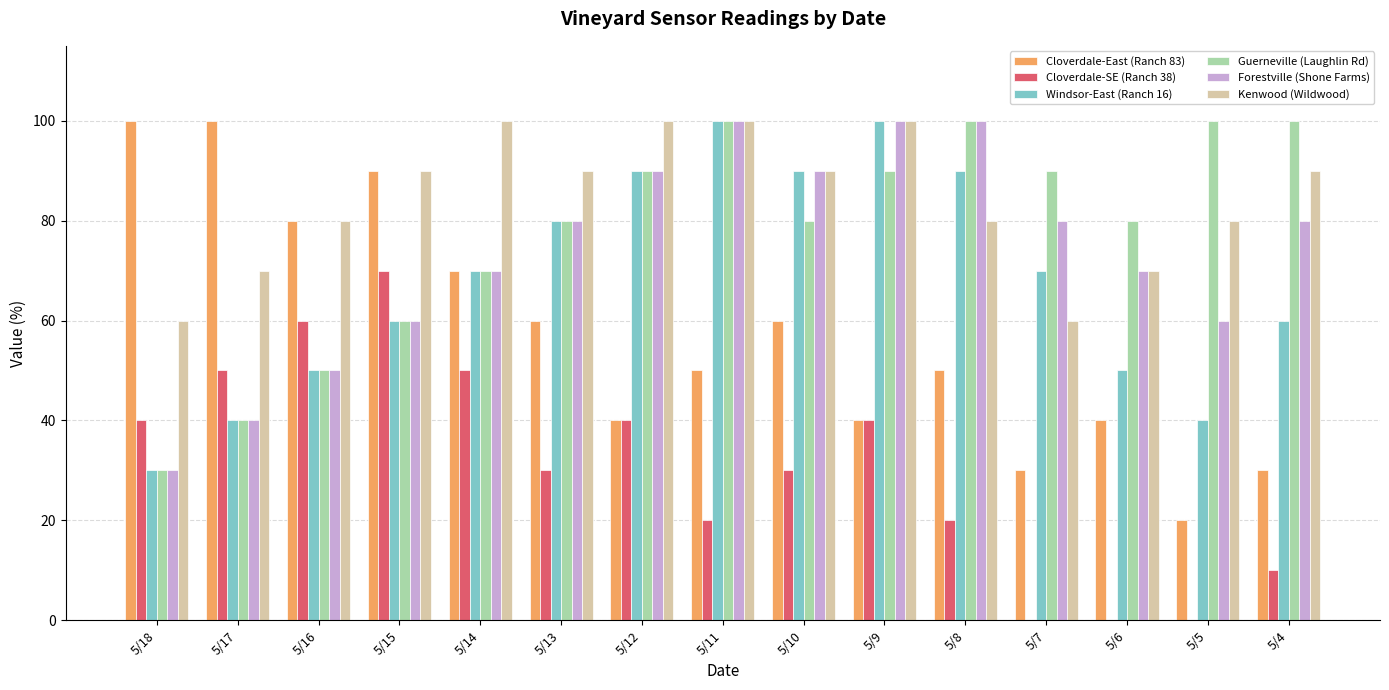

What is the sum of all Cloverdale-East (Ranch 83) values?

860